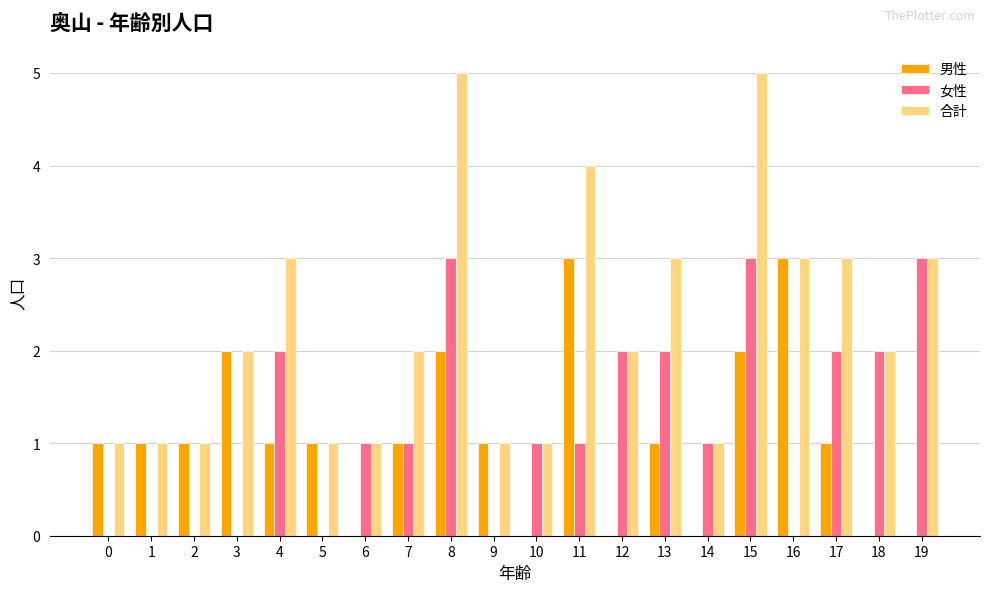

How many 男性 values are between 0 and 2?

18